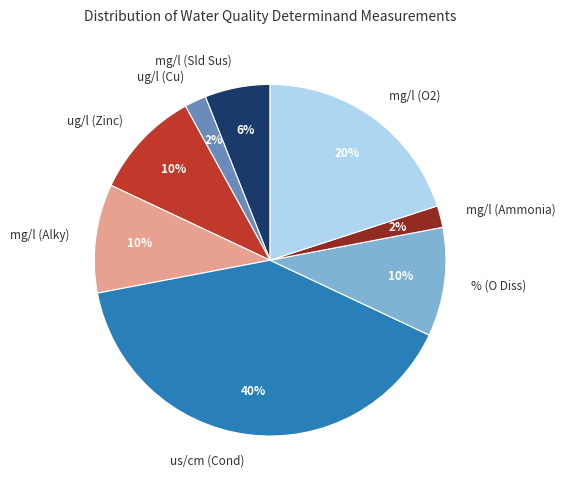

Do mg/l (Sld Sus) and mg/l (O2) together represent more than half of the pie?

No